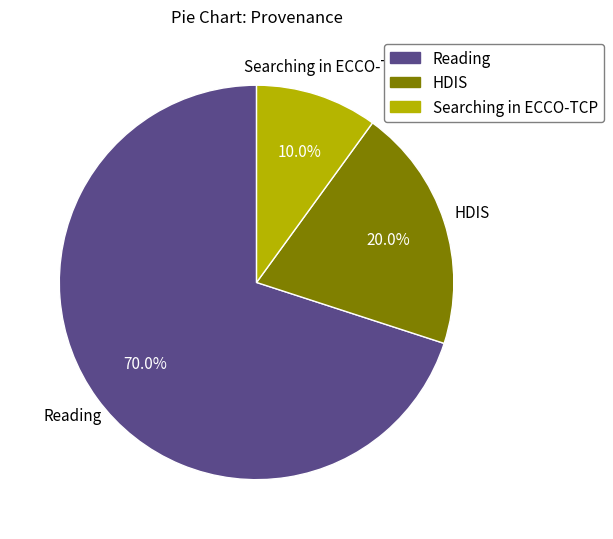

Does any single category account for the majority?

Yes